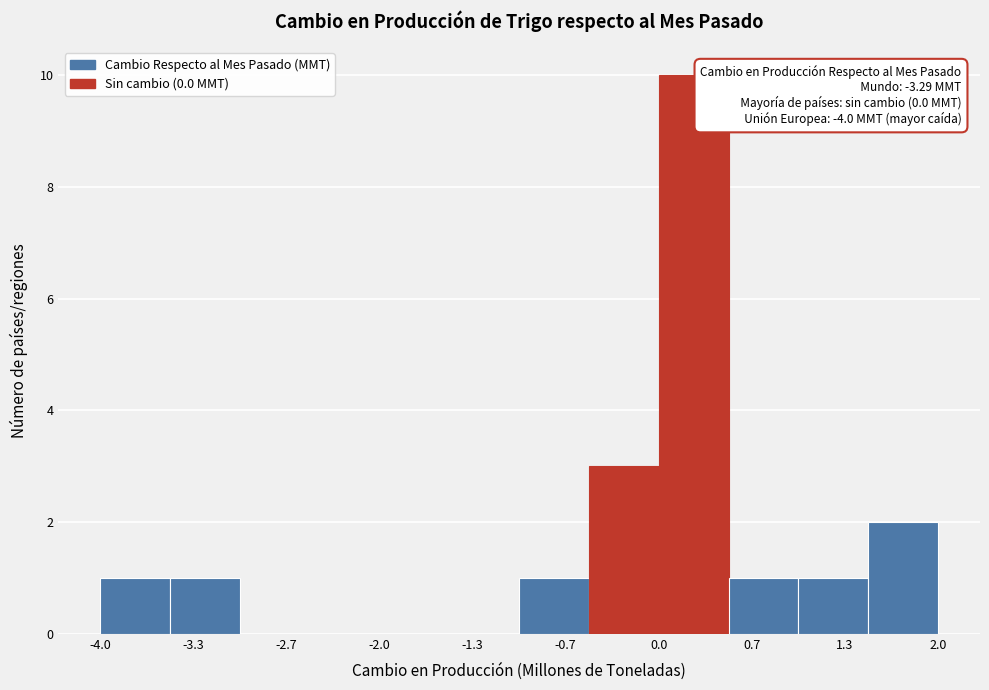

Which range on the x-axis has the tallest bar?

0.0 to 0.5